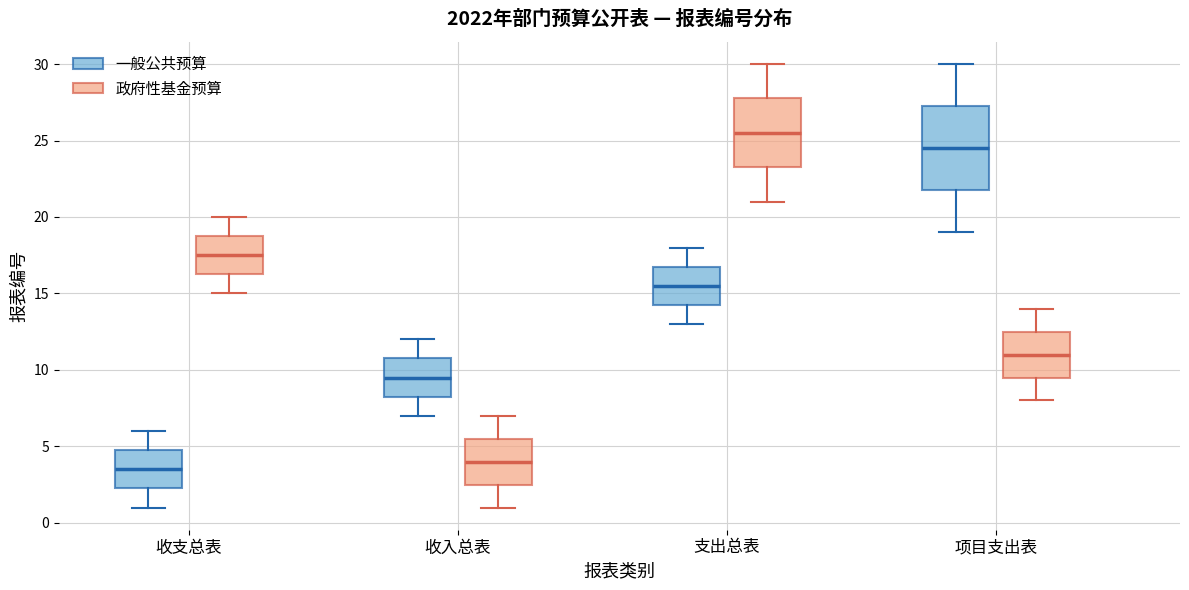

Comparing the boxes themselves (not the whiskers), which one is the tallest?

项目支出表 (一般公共预算)